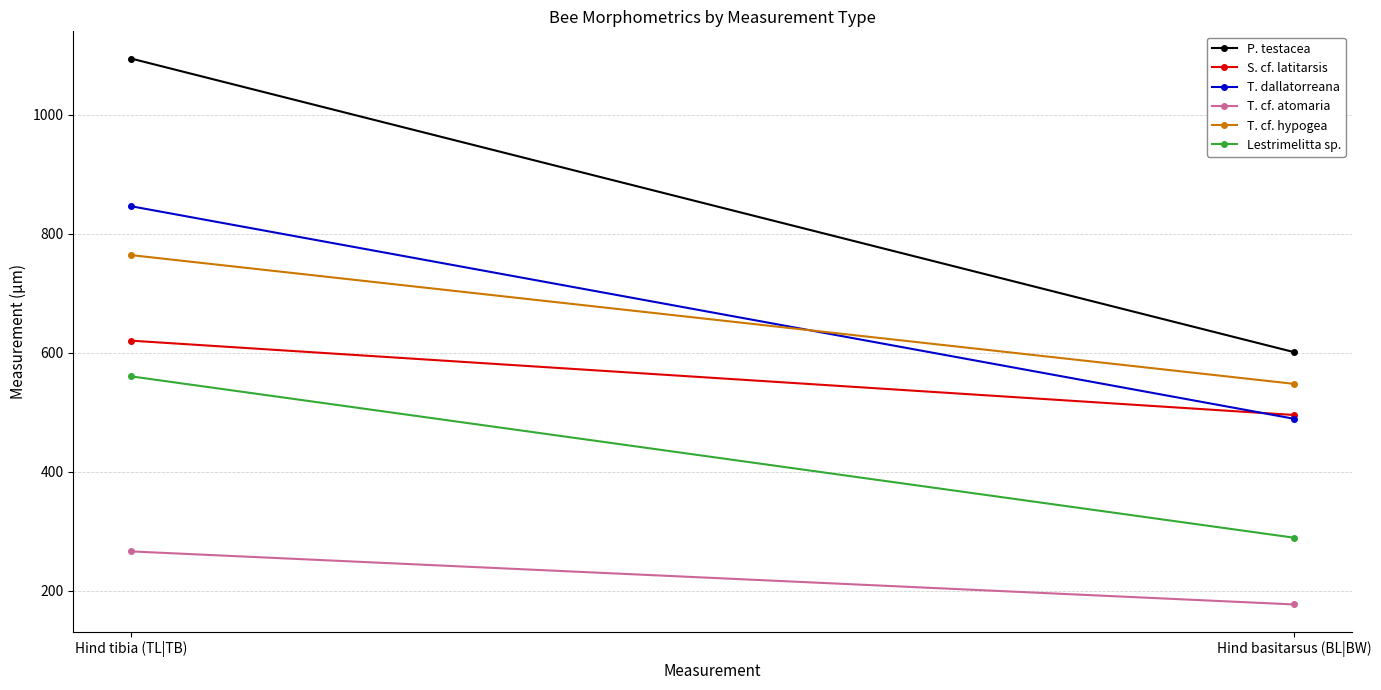

Is this an area chart (filled region under the line)?

No